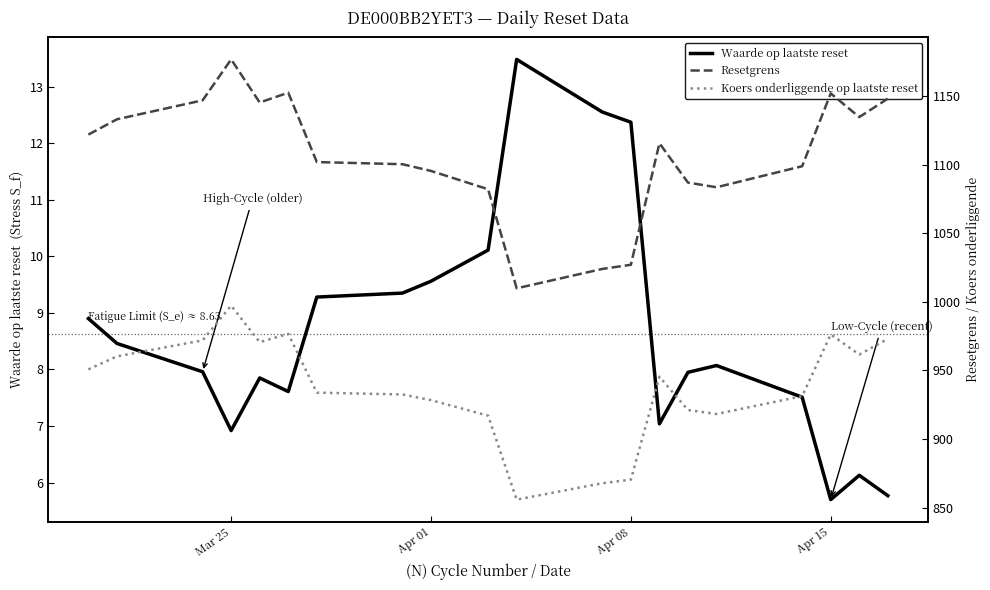

The value of Waarde op laatste reset at Apr 15 is 5.7. True or false?

True